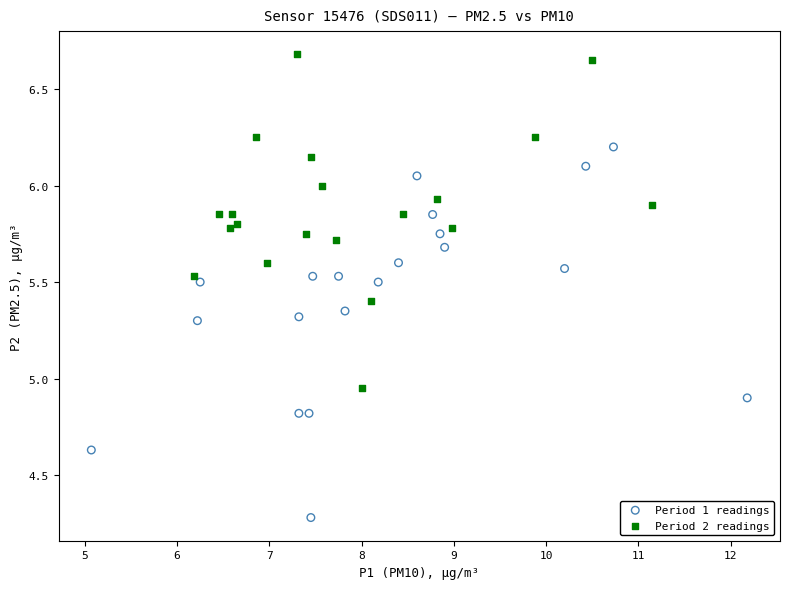

Which series has the widest spread of Y values?

Period 1 readings